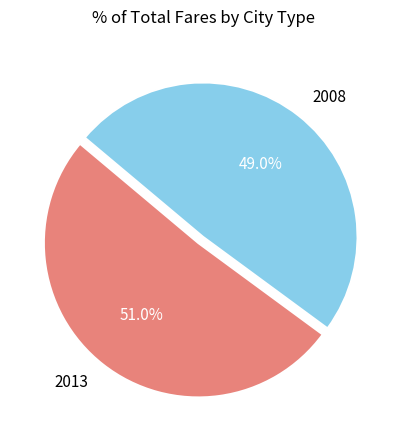

Which slice is the largest?

2013